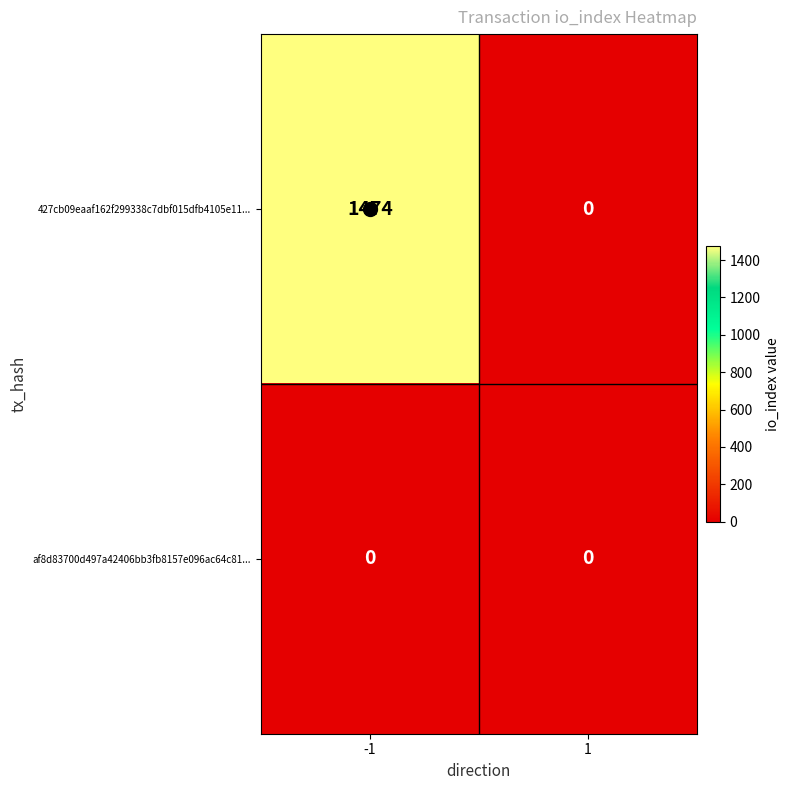

Between -1 and 1, which series saw the biggest shift?

427cb09eaaf162f299338c7dbf015dfb4105e11...